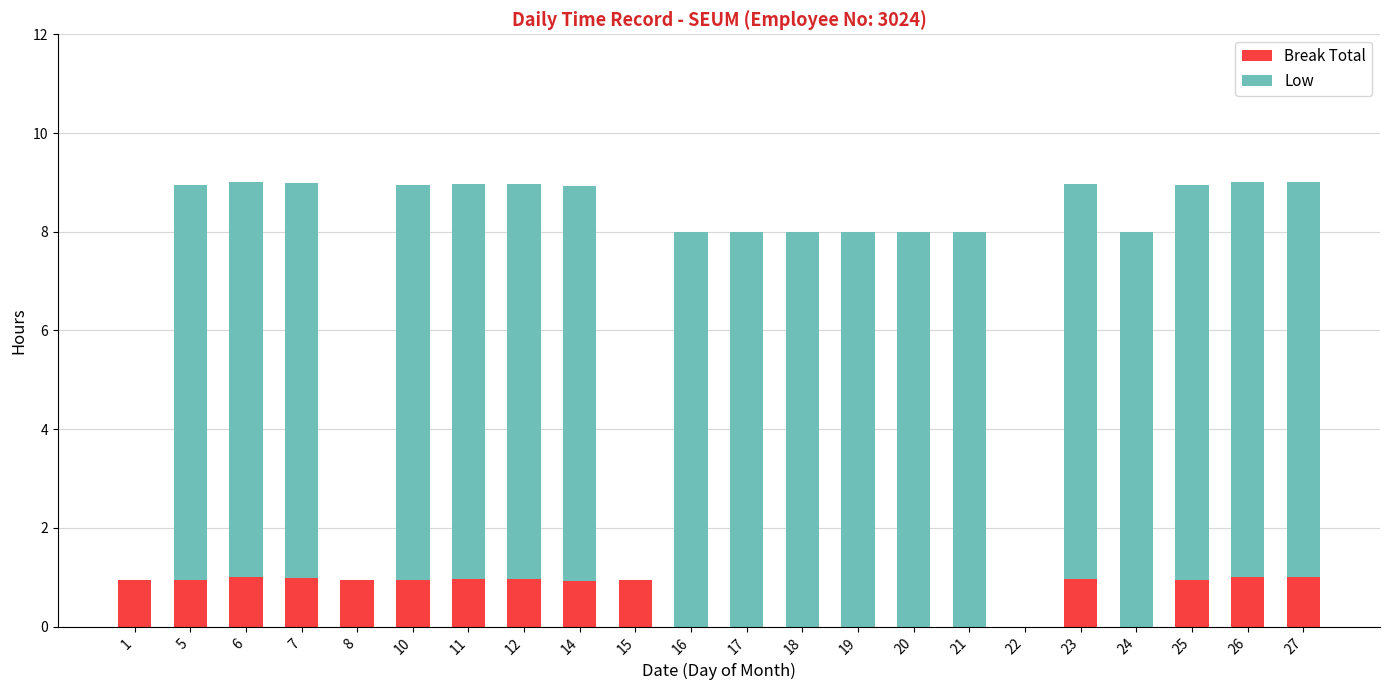

Are the bars horizontal?

No